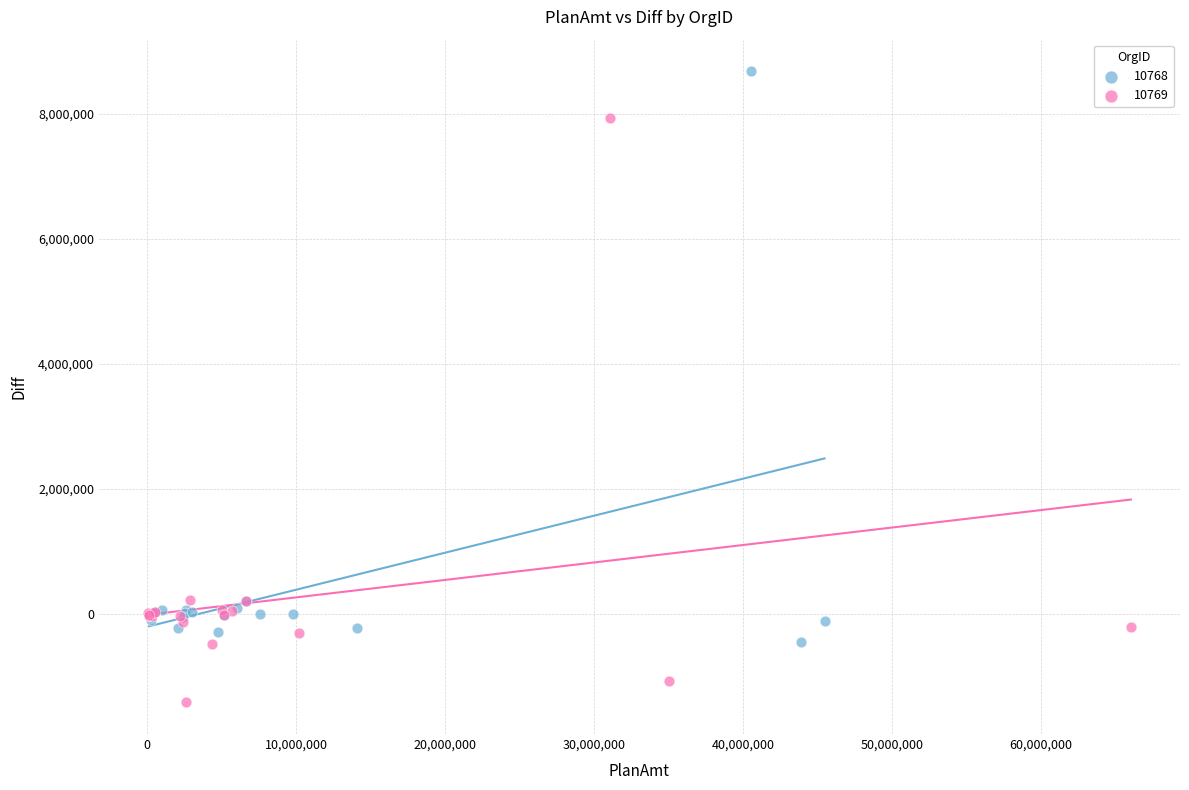

Which series contains the lowest Y value?

10769